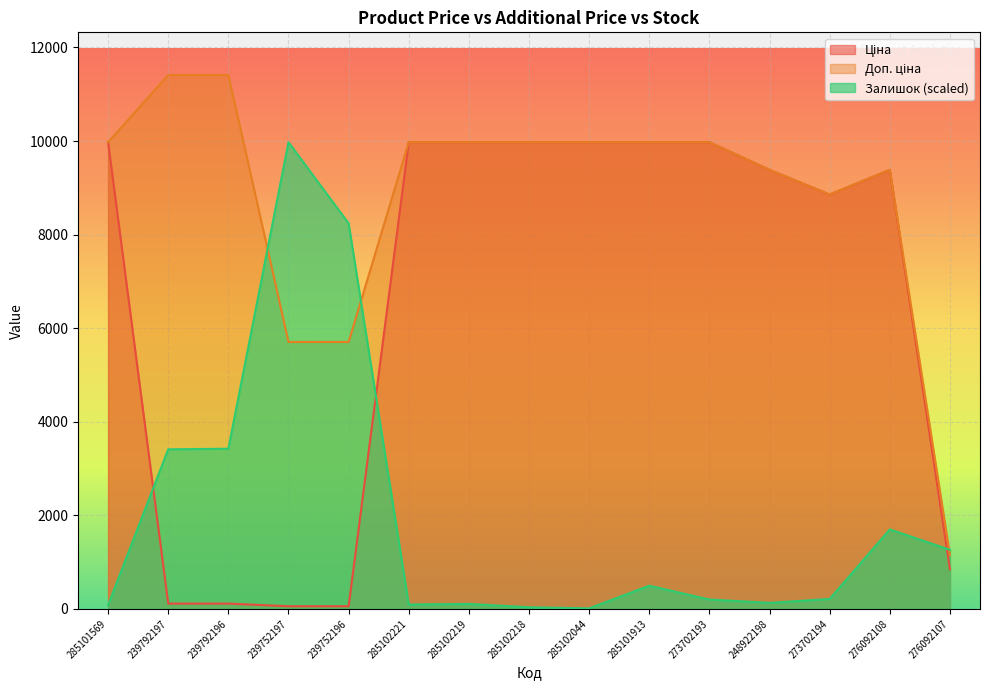

Rank the series by their average value, from highest to lowest.

Доп. ціна, Ціна, Залишок